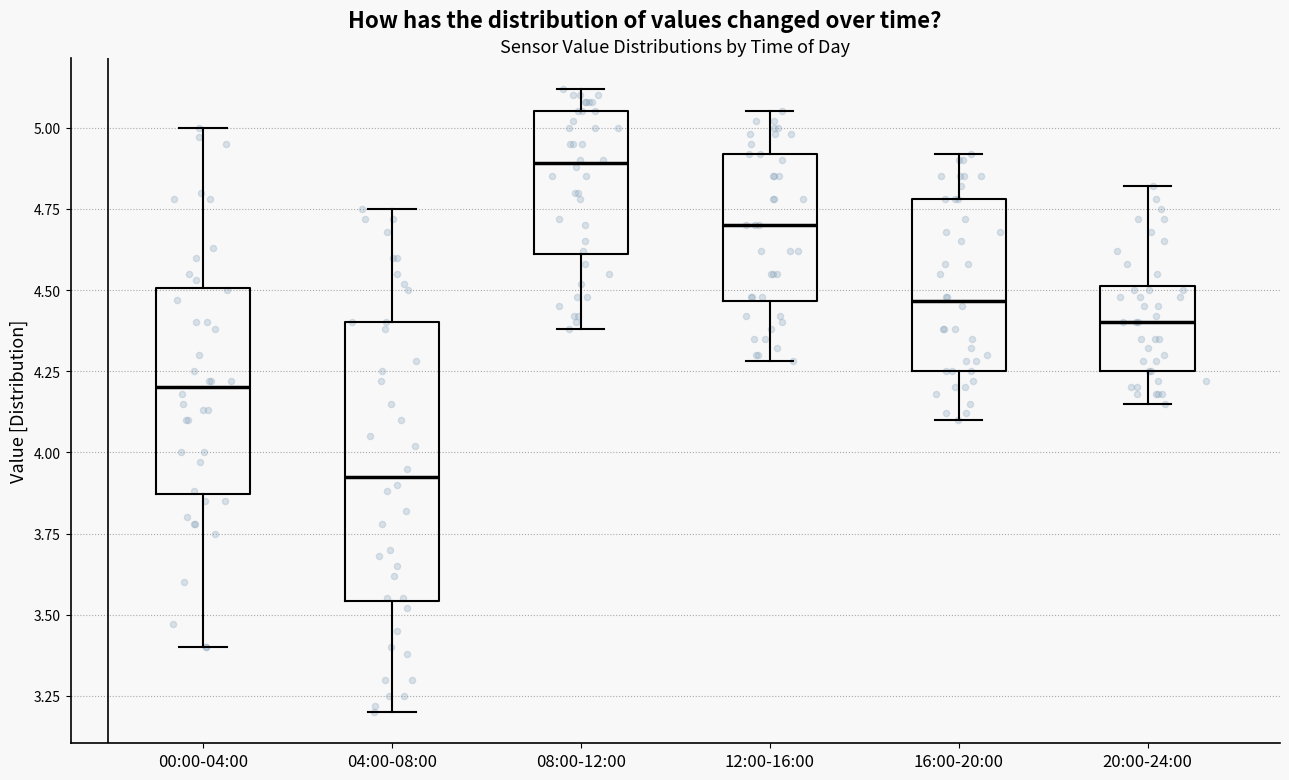

Which box is the tallest, from its lower edge to its upper edge?

04:00-08:00